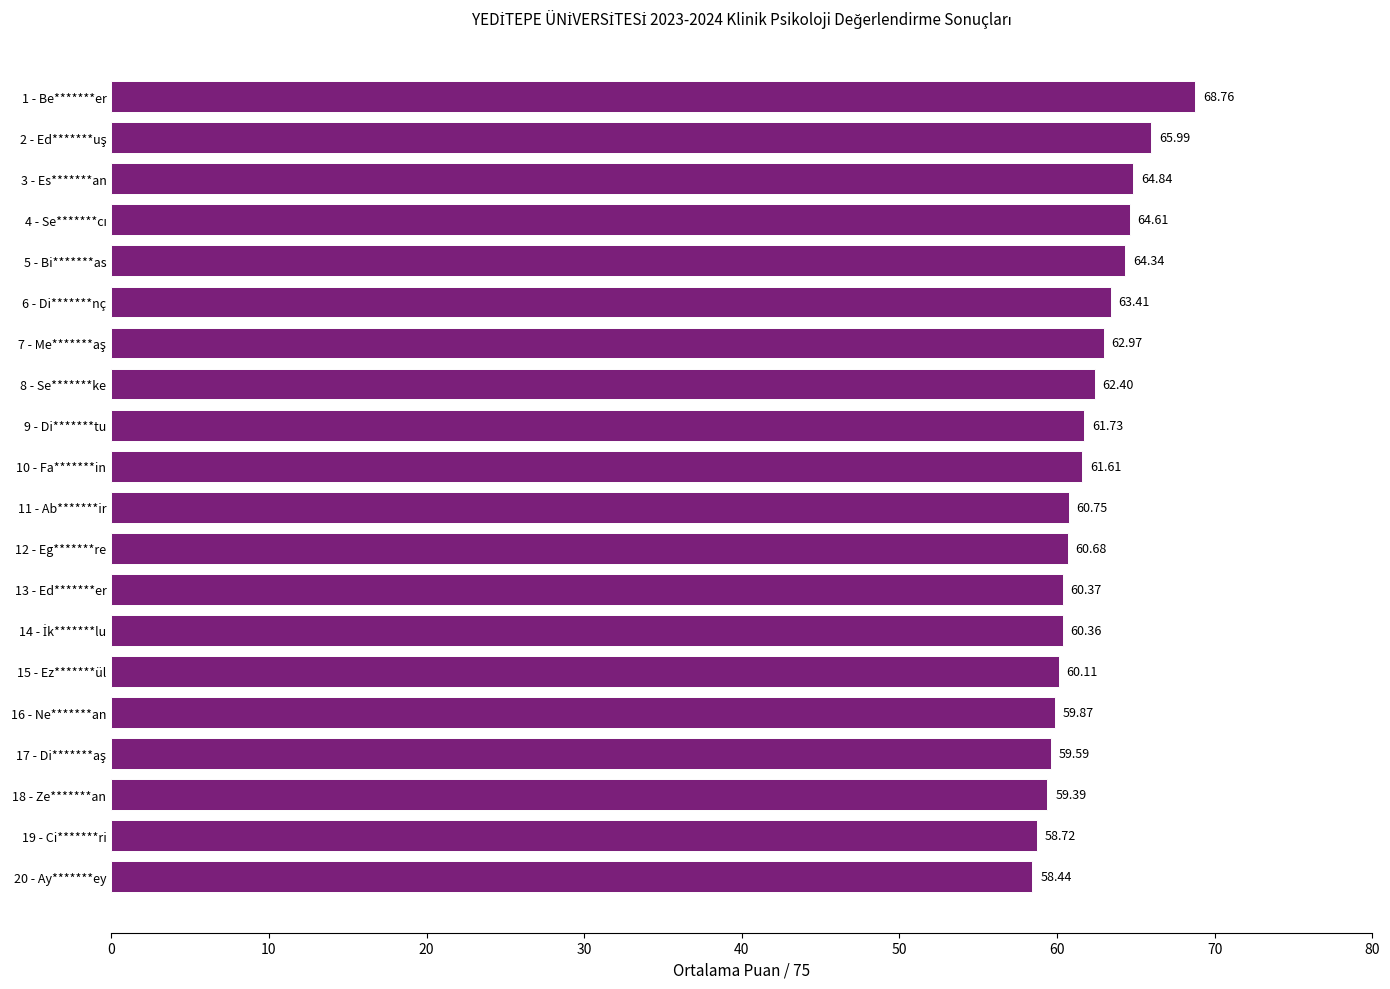

Approximately how many times larger is the value at 19 - Ci*******ri compared to 13 - Ed*******er?

1.0